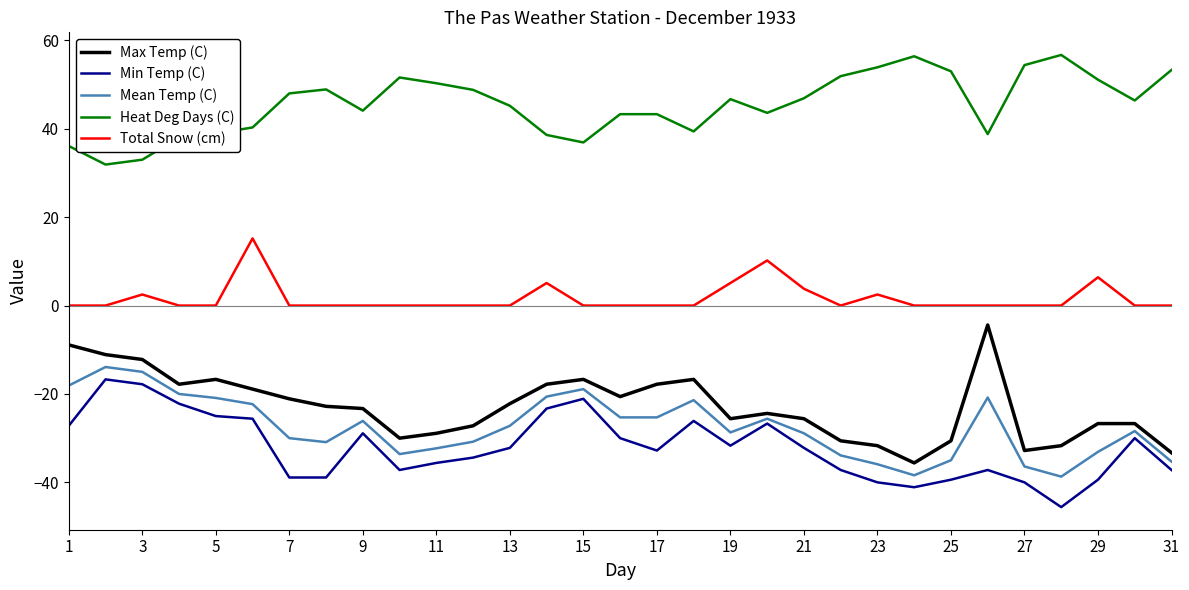

What are all the series names shown in the legend?

Max Temp (C), Min Temp (C), Mean Temp (C), Heat Deg Days (C), Total Snow (cm)